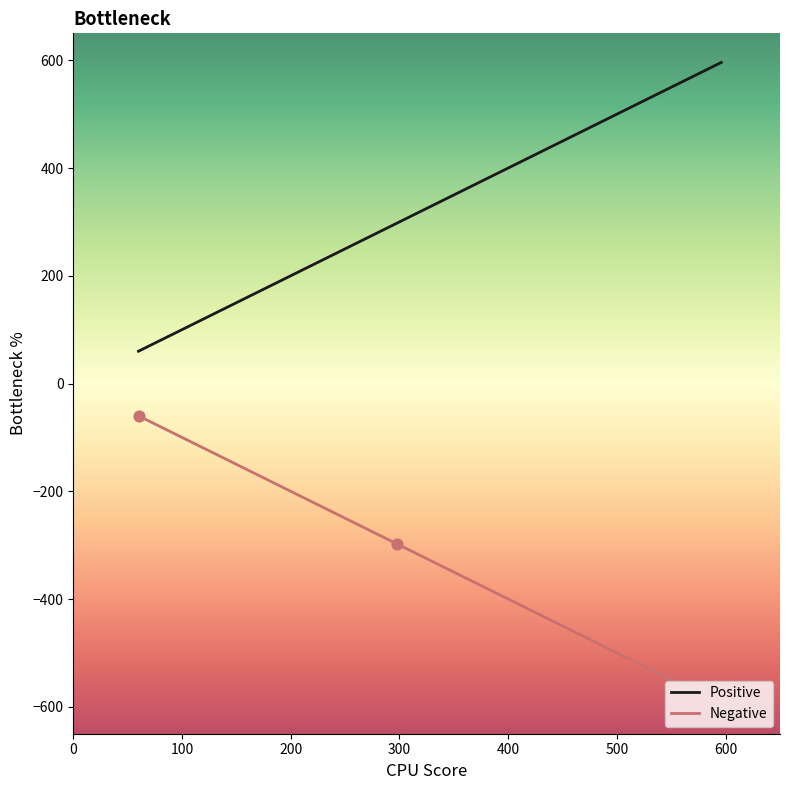

Which series has the widest spread of Y values?

Positive